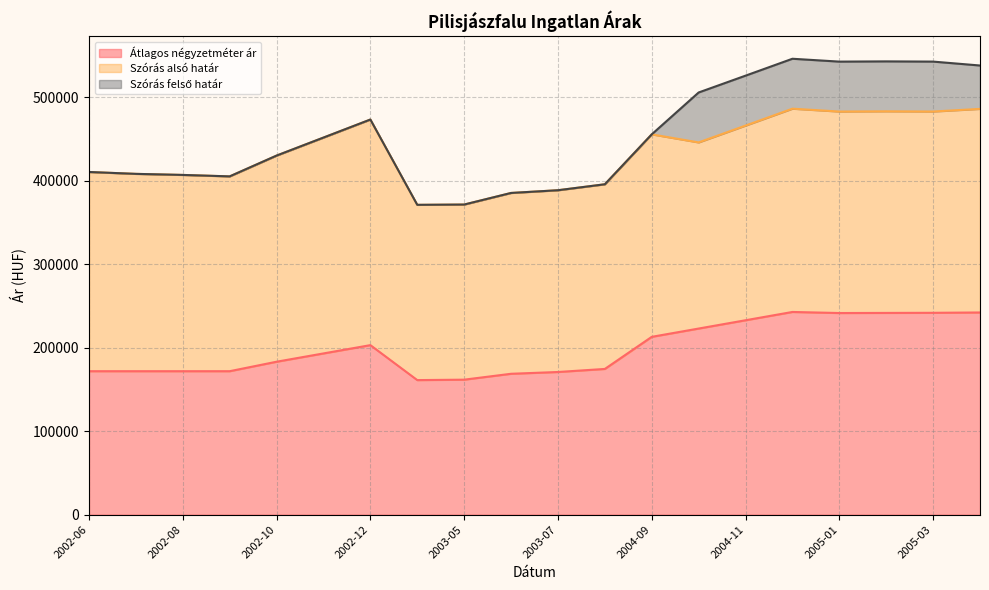

What is the average value of the Szórás alsó határ series?

434416